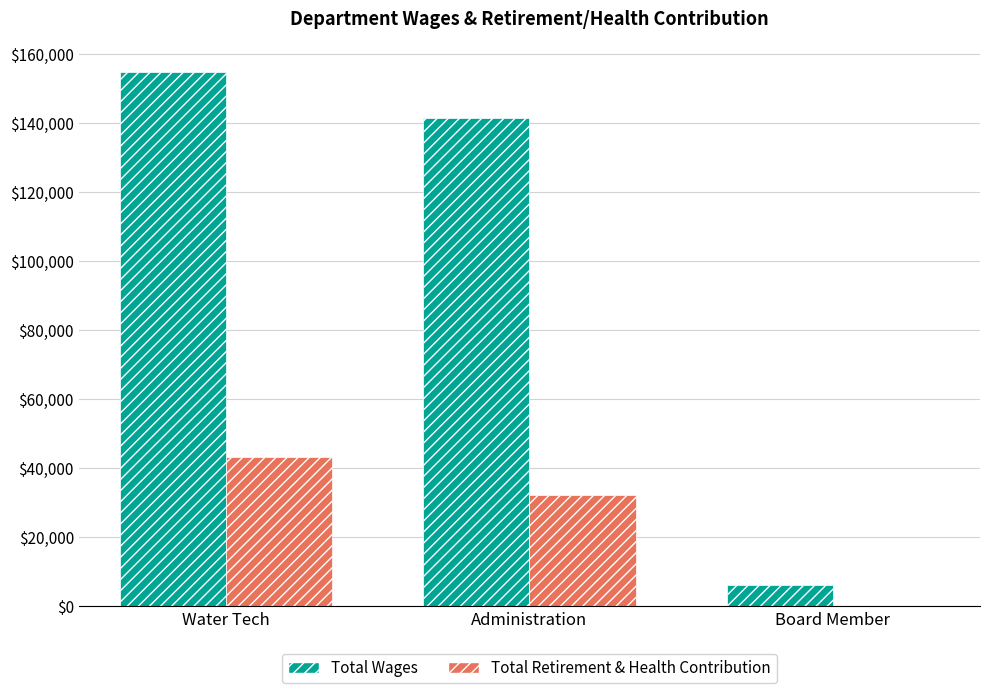

Which series changed the most between Administration and Board Member?

Total Wages